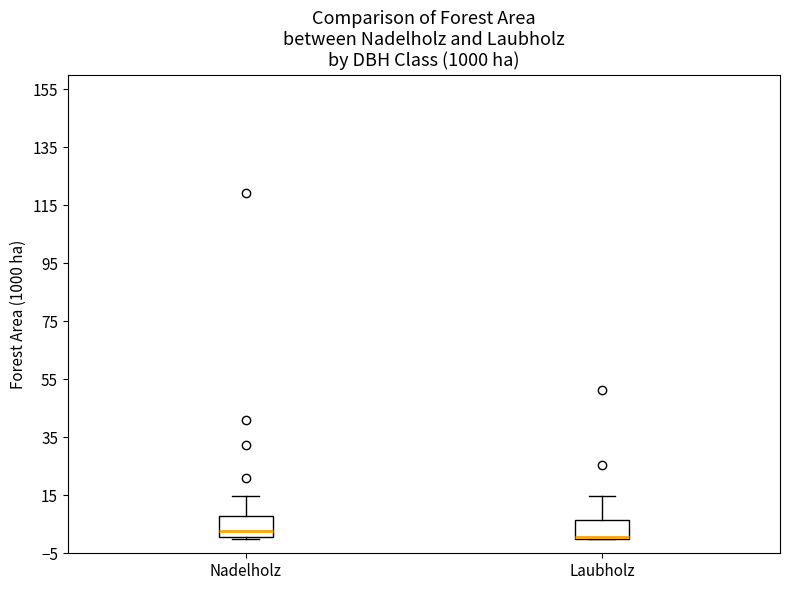

Reading left to right, read every box against the y-axis: the position of its median line, the range the box covers, and the ends of its whiskers. The values are not printed on the chart, so give them approximately, as read against the axis.

Nadelholz: median 2, box 0 to 8, whiskers 0 to 14
Laubholz: median 0 (drawn on the box's lower edge), box 0 to 6, whiskers 0 to 14